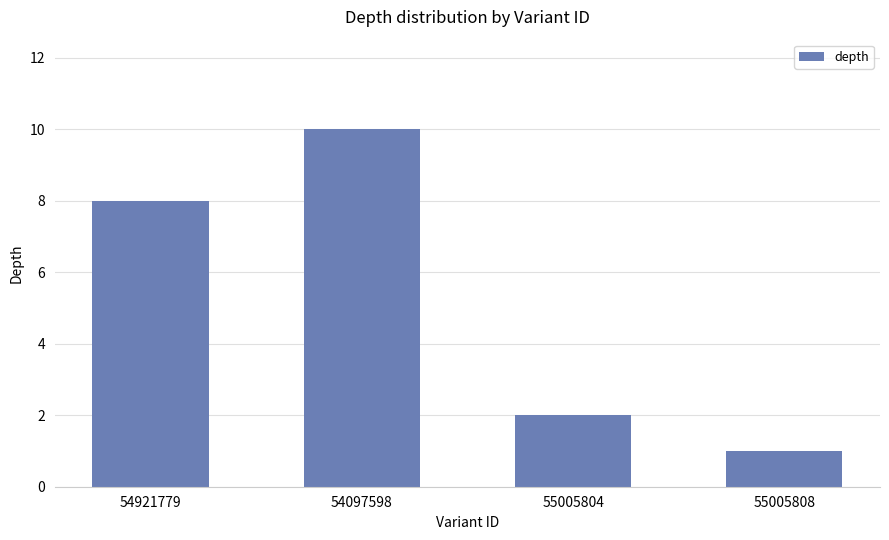

What is the sum of the values at 55005808 and 54097598?

11